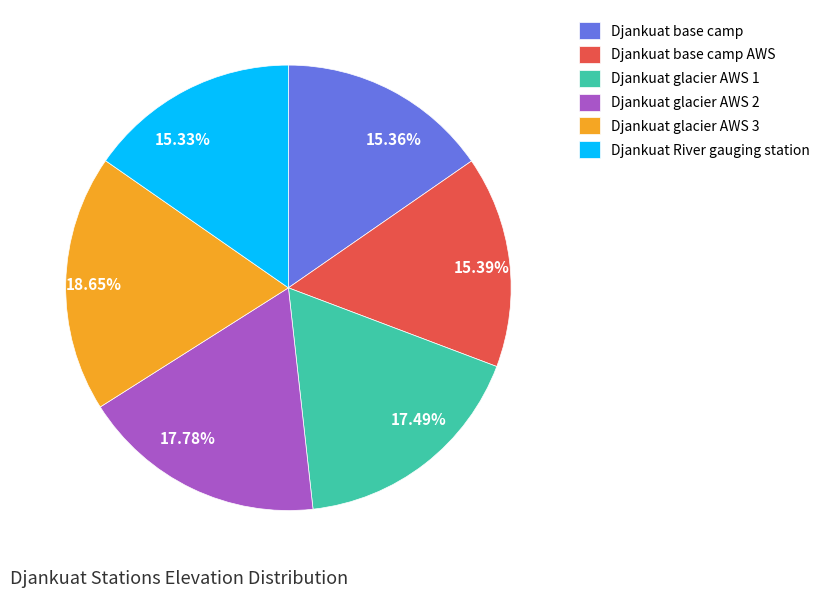

Does any single category account for the majority?

No